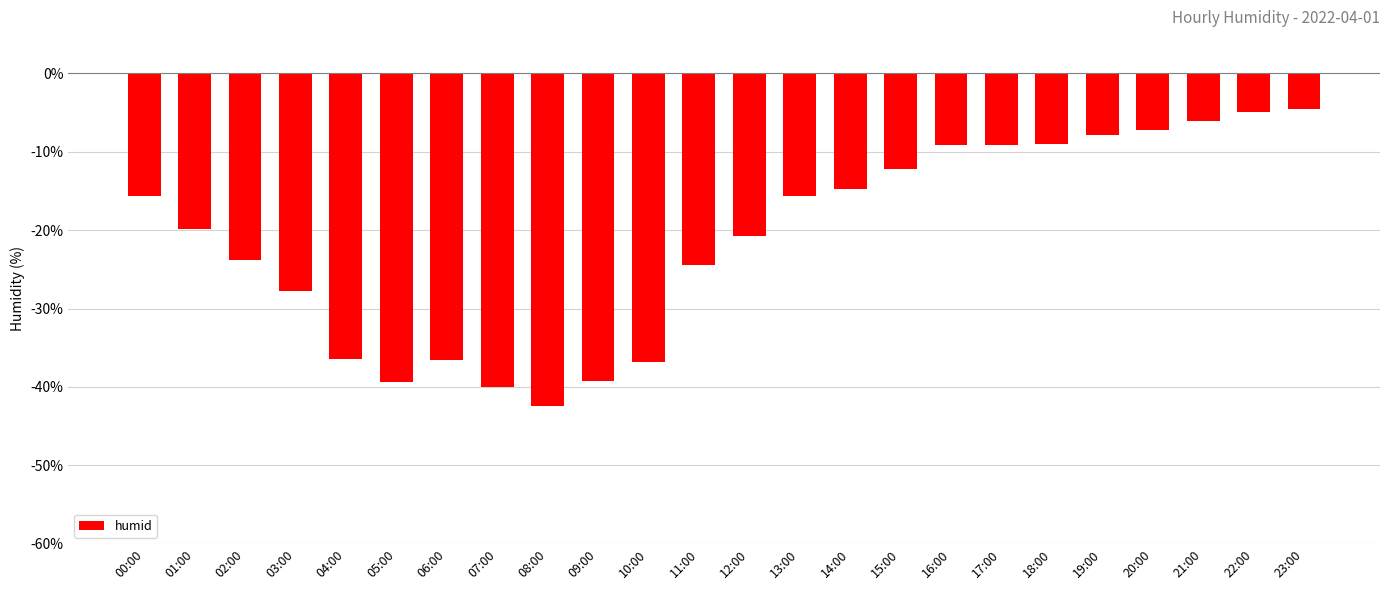

What is the label of the 21st bar from the left?

20:00